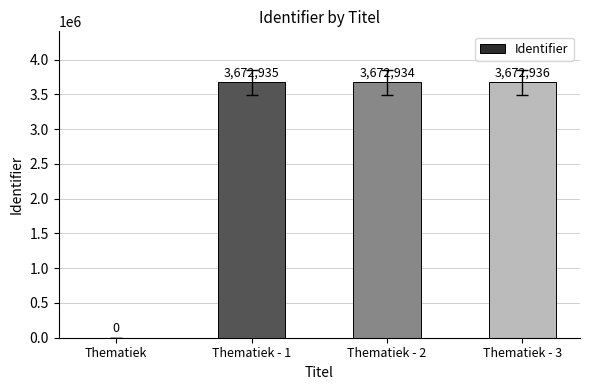

At which label is the value closest to 1836468?

Thematiek - 2